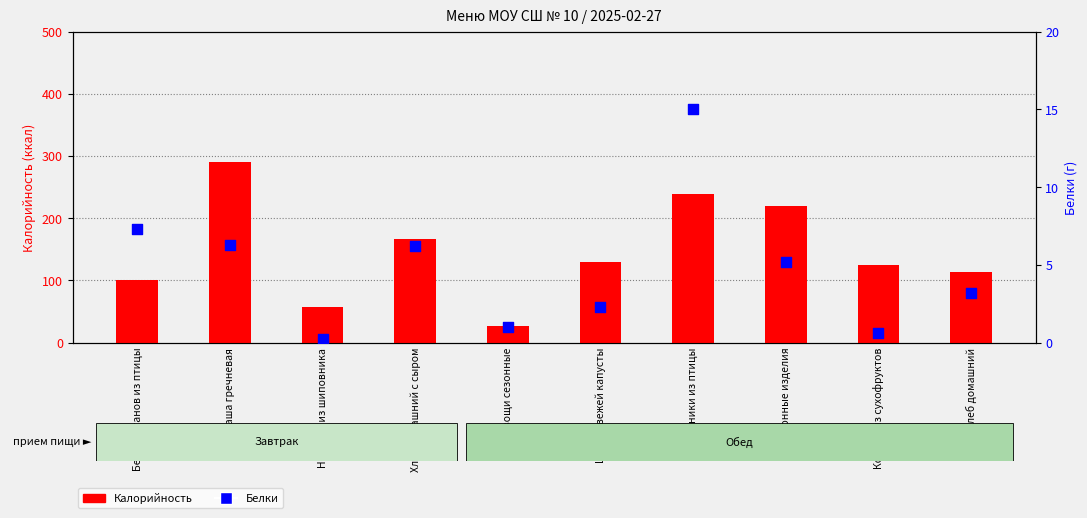

Which series has the widest spread of Y values?

Калорийность